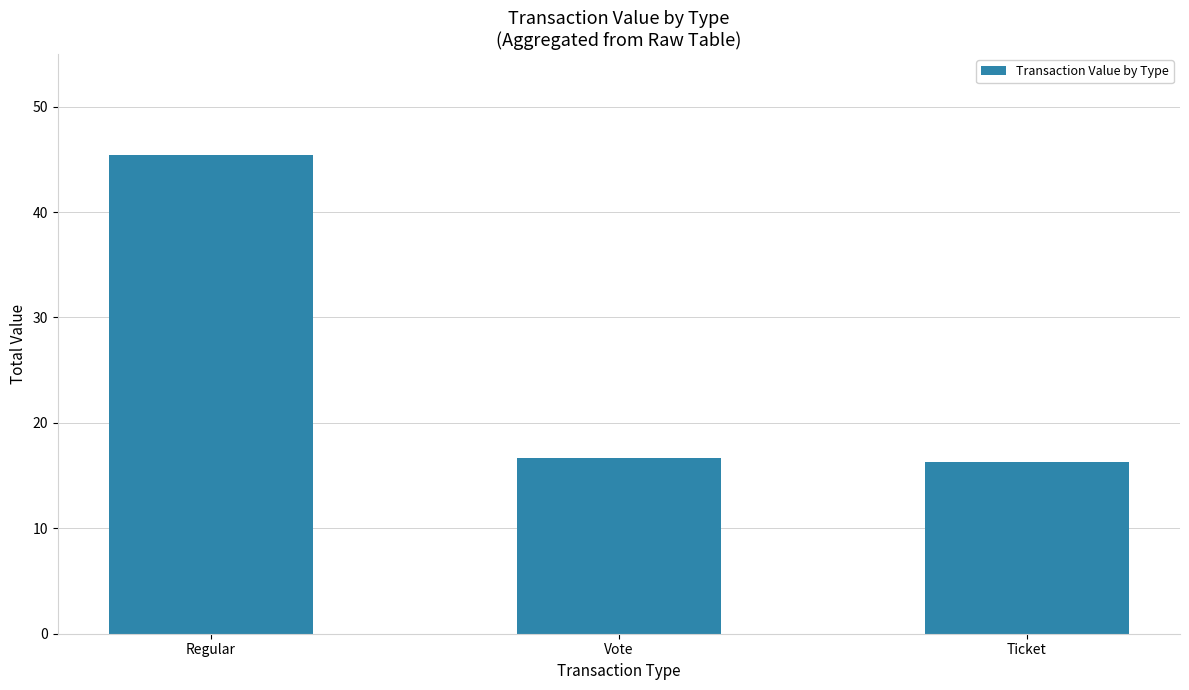

What is the label of the 1st bar from the right?

Ticket